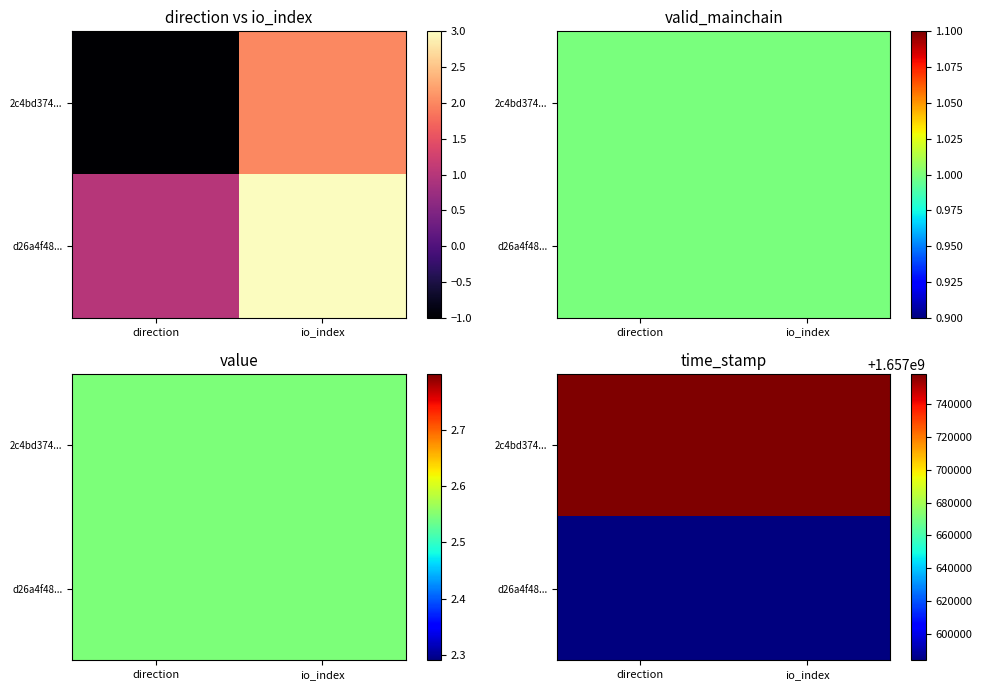

What is the total value across all series at direction?

3315342335